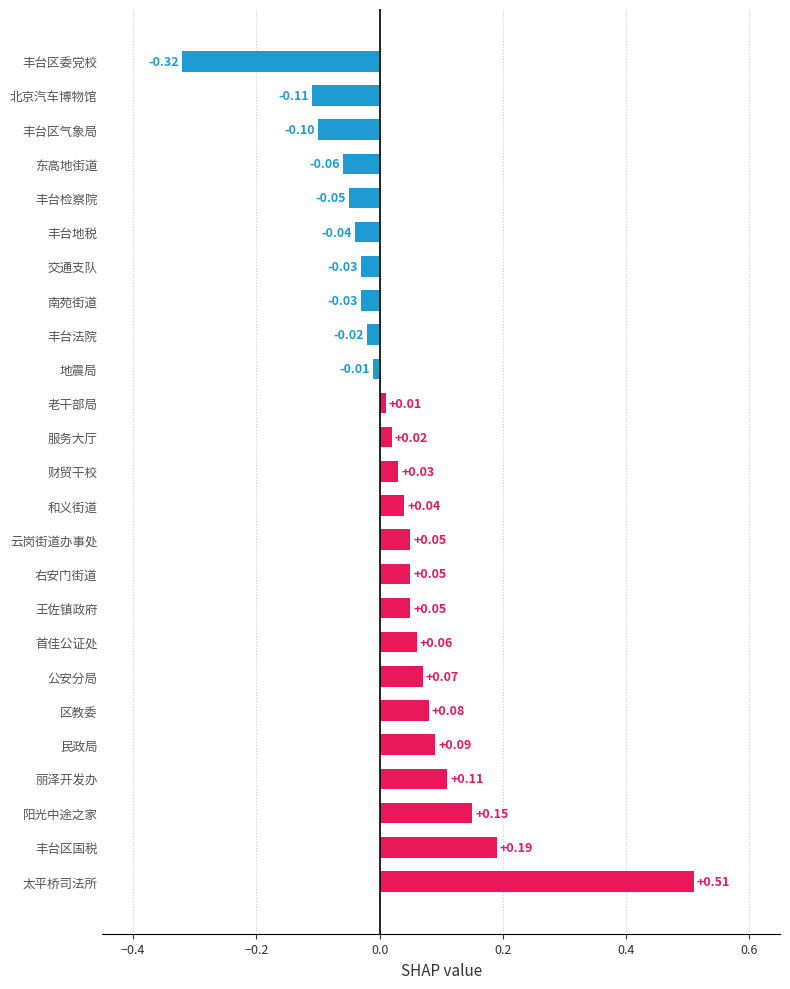

Which category has the lowest value across all series?

丰台区委党校